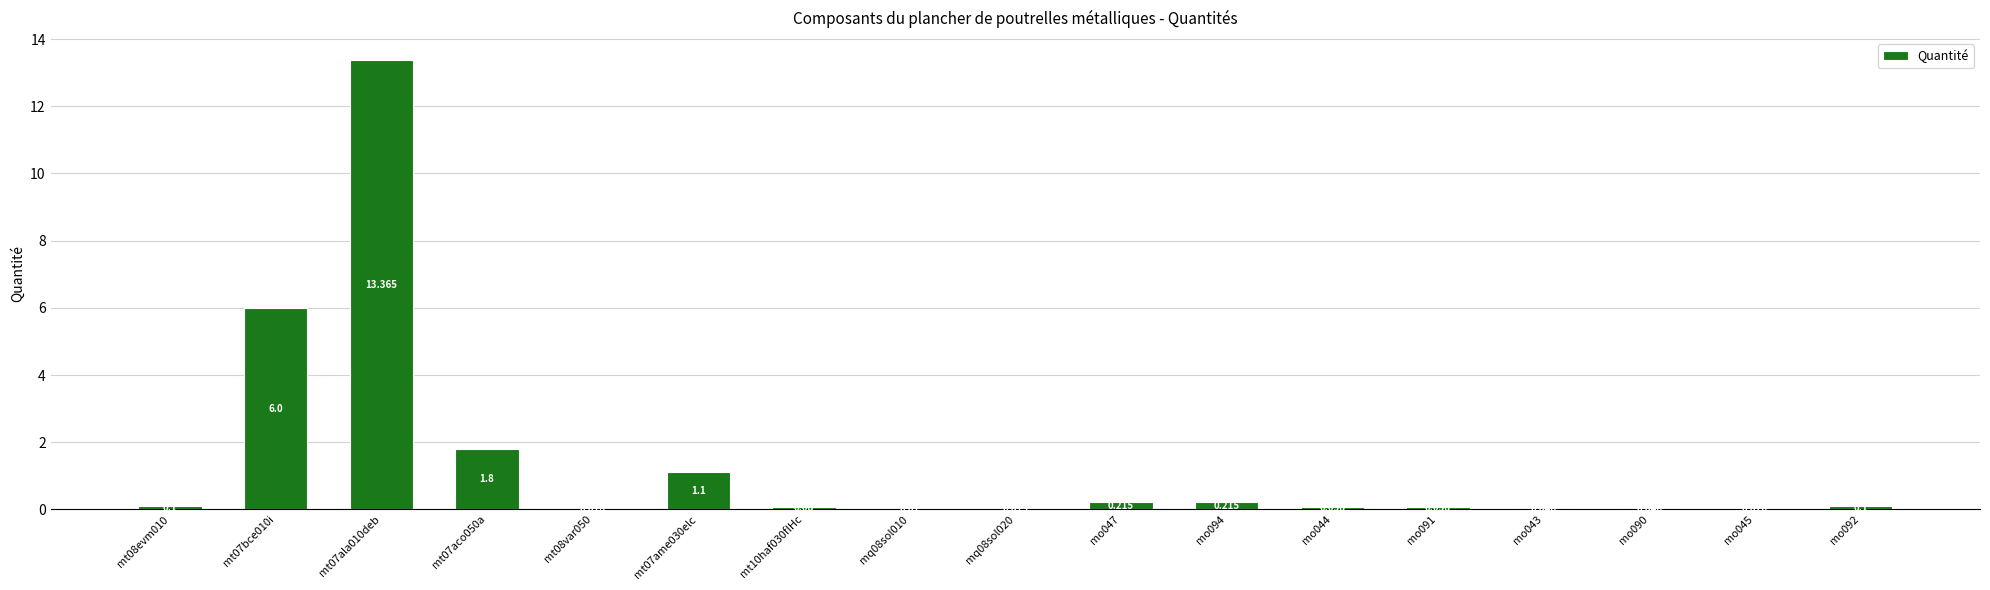

How many series are shown in this chart?

1